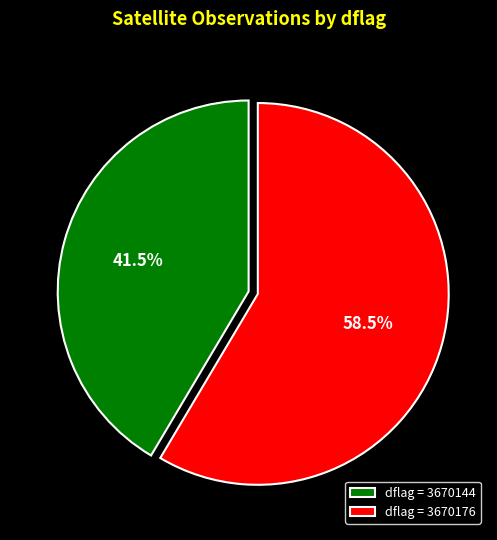

Which slice is the largest?

dflag = 3670176